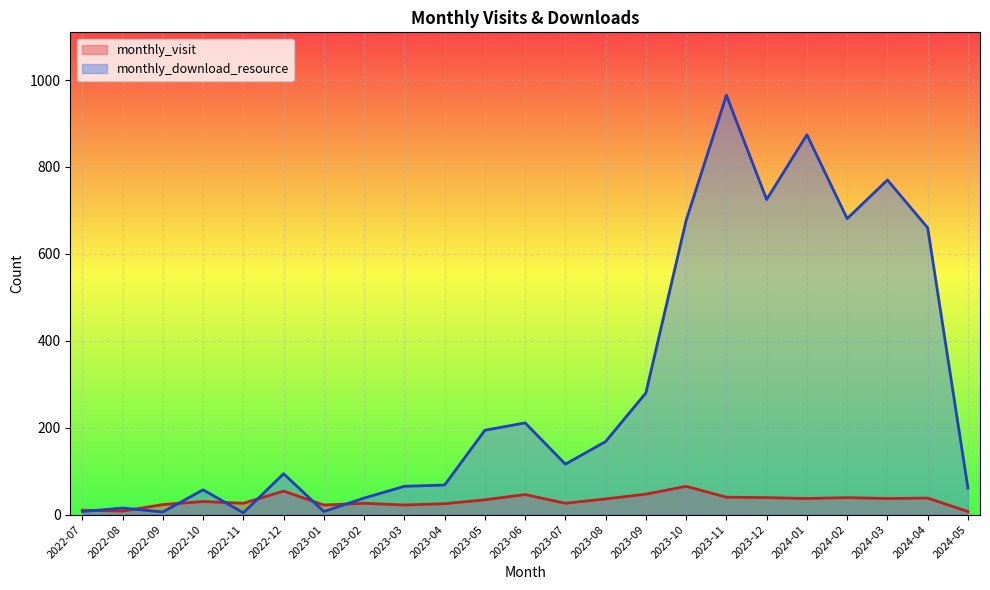

What is the difference between the maximum and minimum values in the monthly_download_resource series?

961